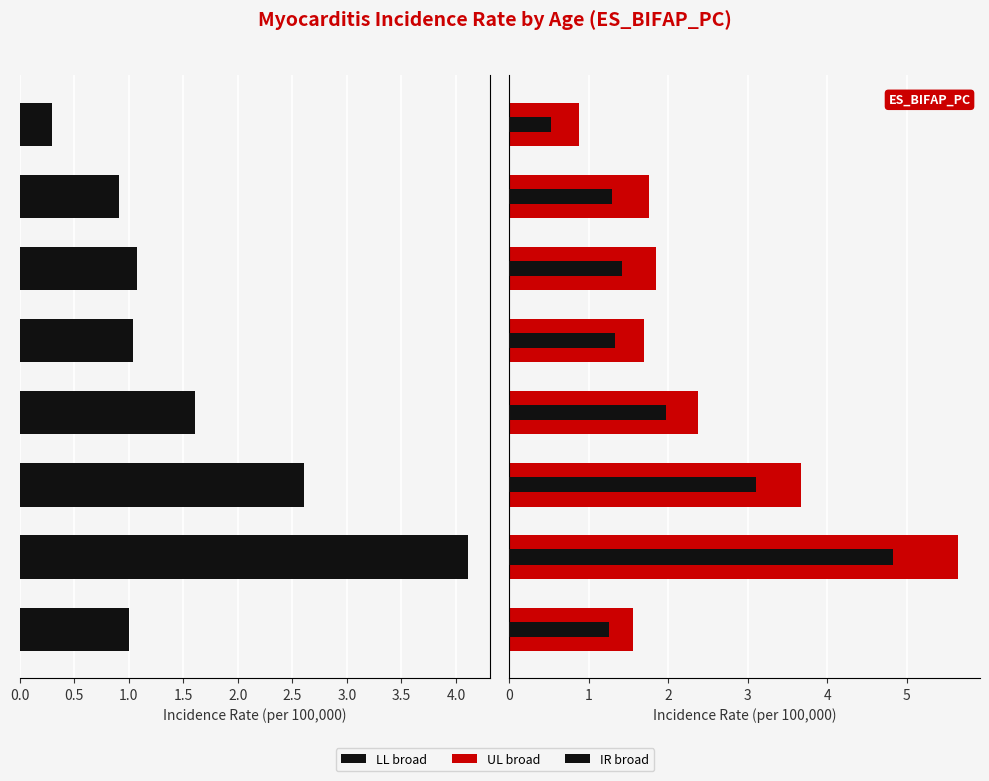

How many series are shown in this chart?

3